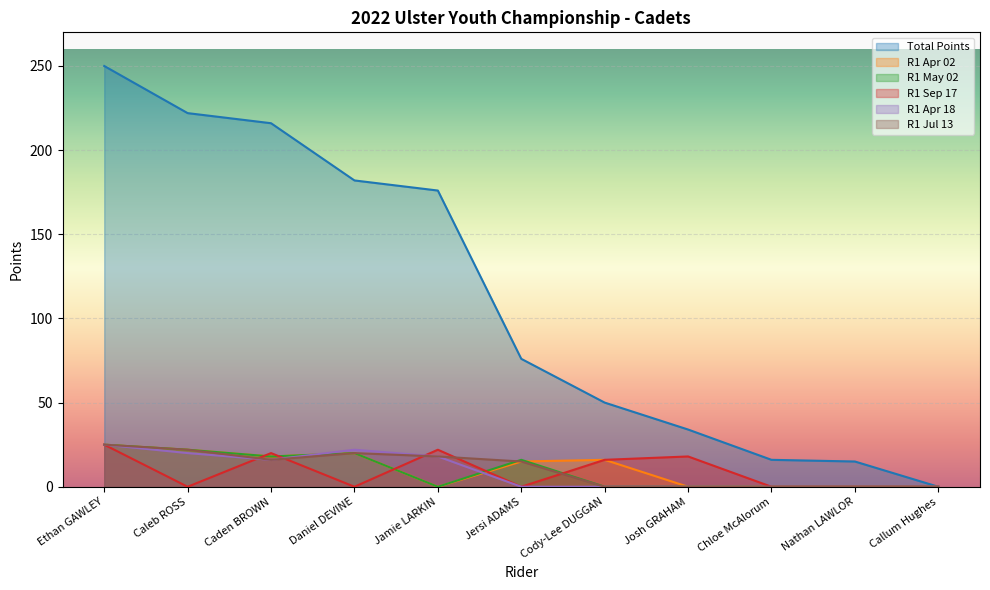

How many lines are shown in the chart?

6